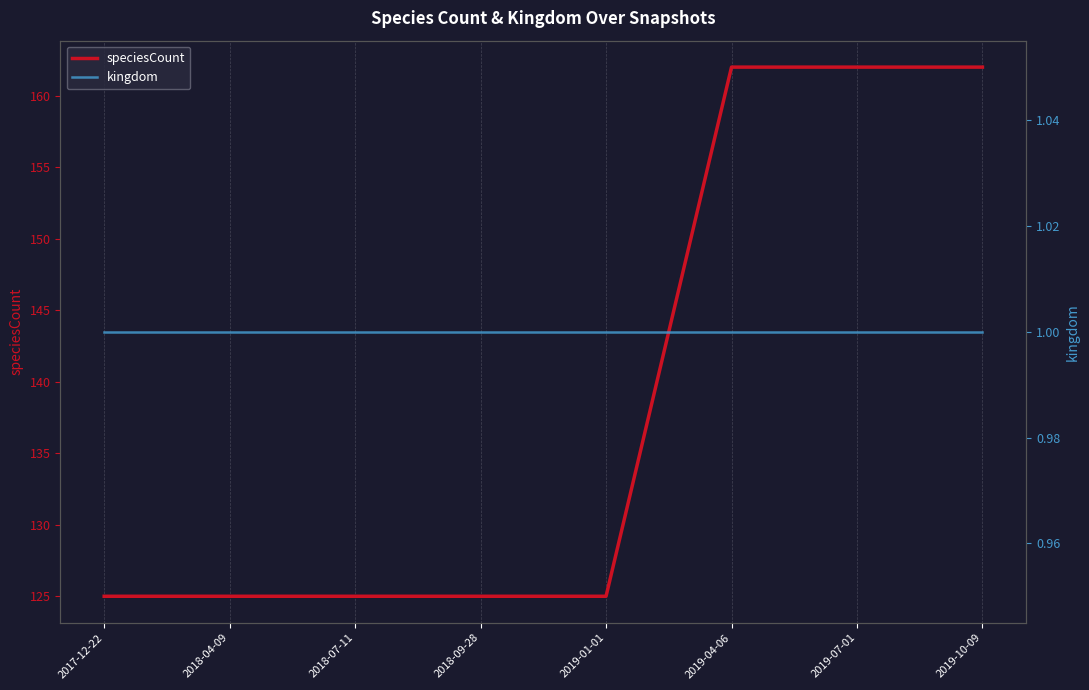

Does the chart display data point markers on the line(s)?

No